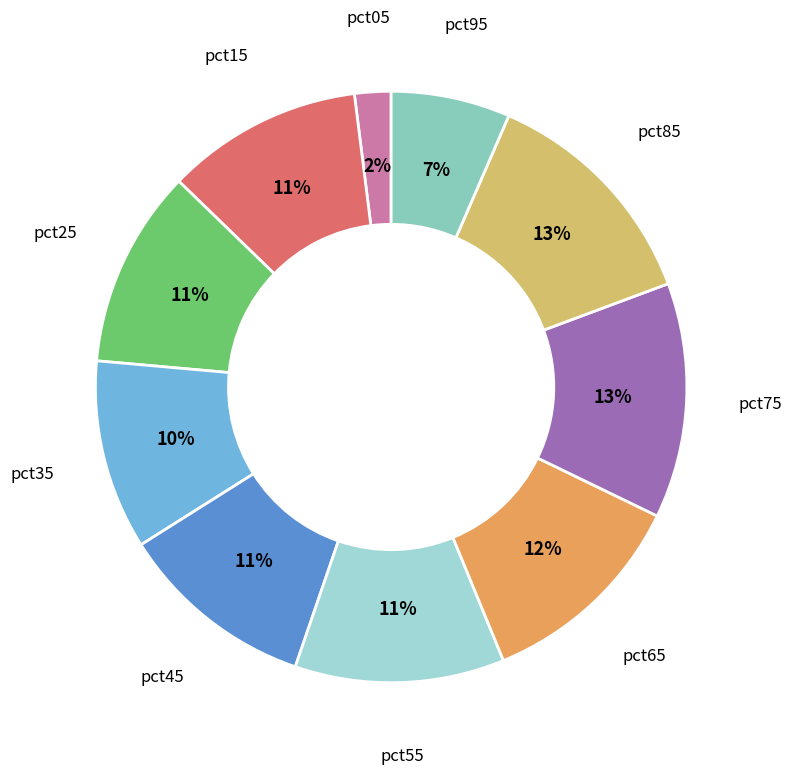

Which slice is the smallest?

pct05